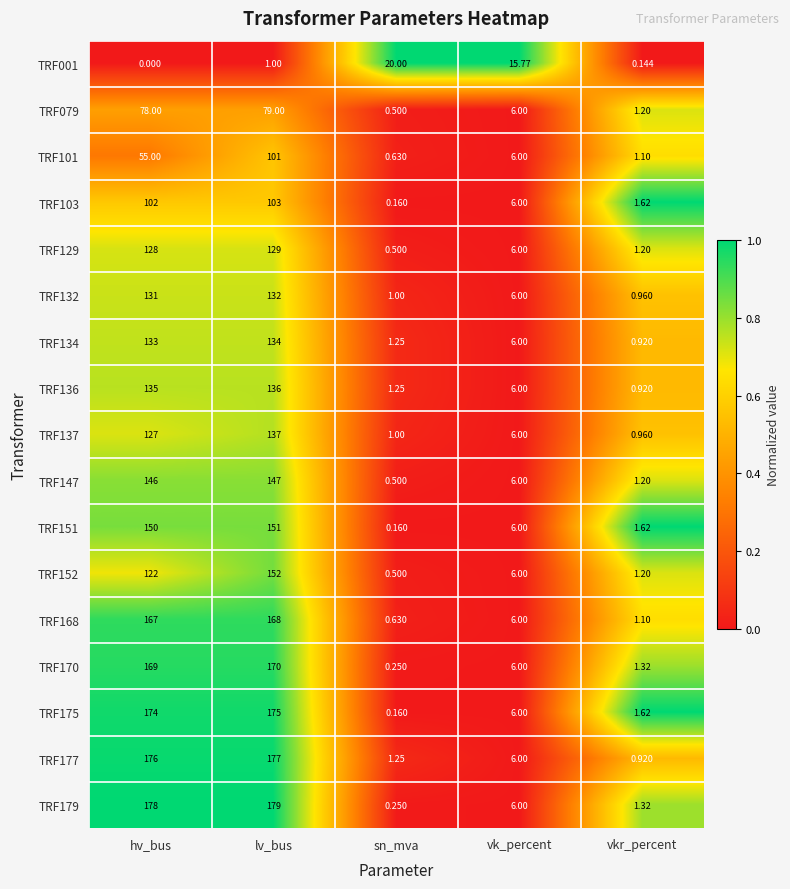

At how many categories does at least one series exceed 0?

5